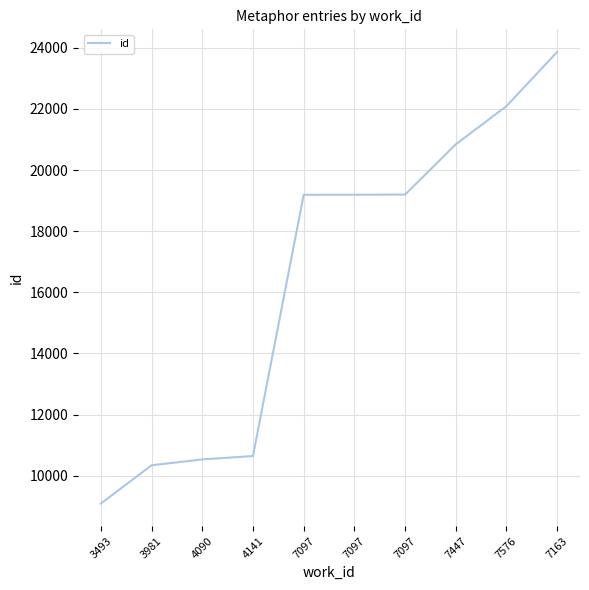

The value at 7097 is 19197. True or false?

True